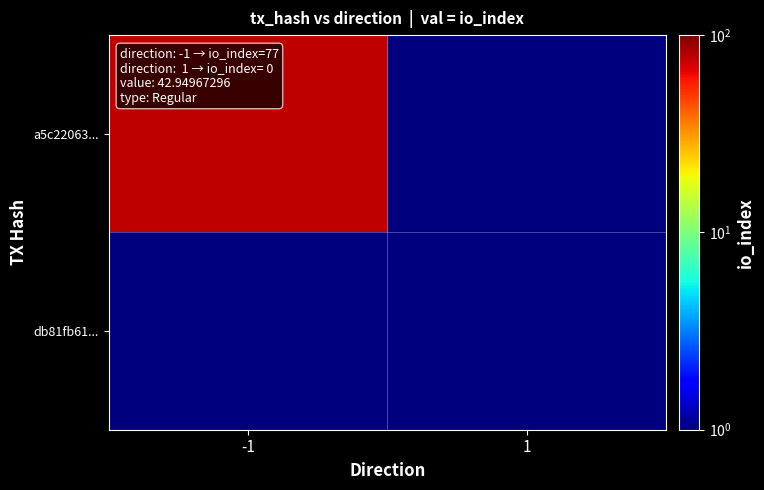

Reading left to right, list all the values displayed in this chart.

a5c22063...: -1=77	1=1
db81fb61...: -1=1	1=1